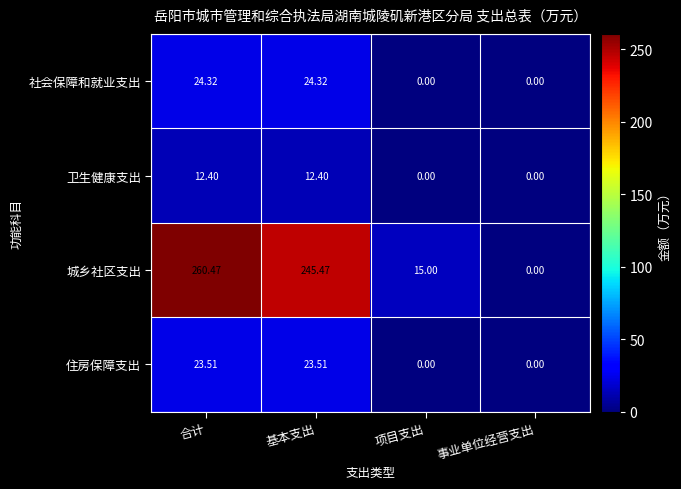

At which category is the sum across all series the highest?

合计